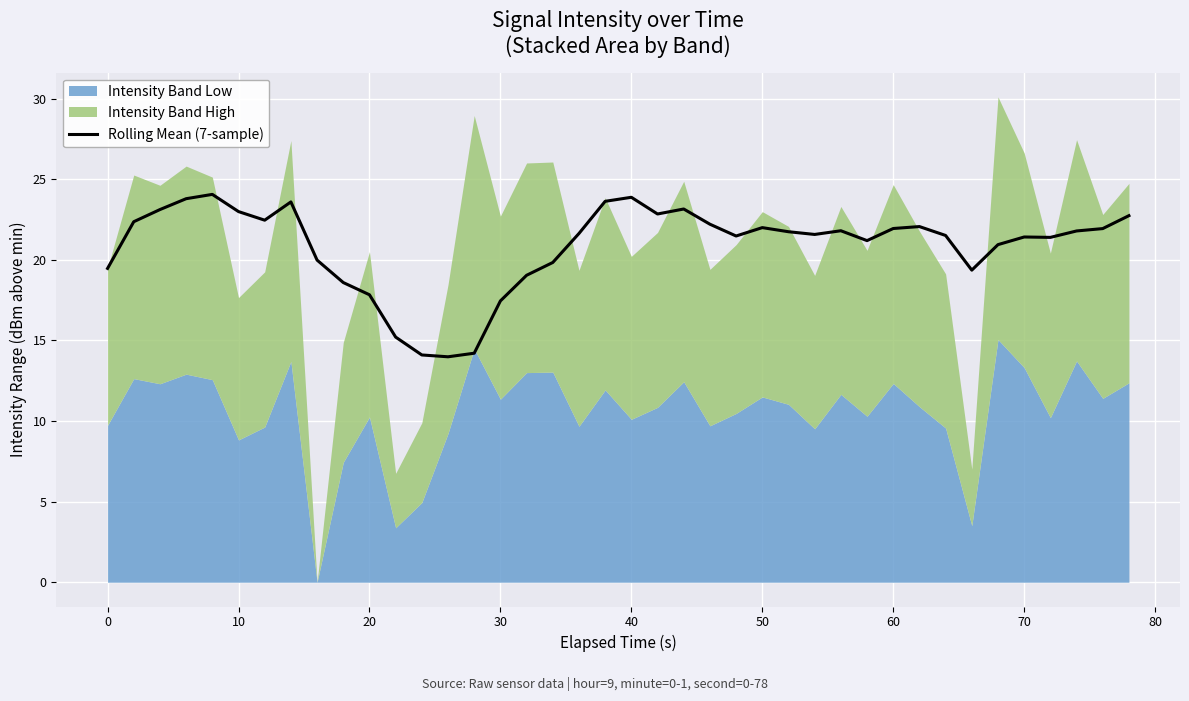

How many lines are shown in the chart?

1